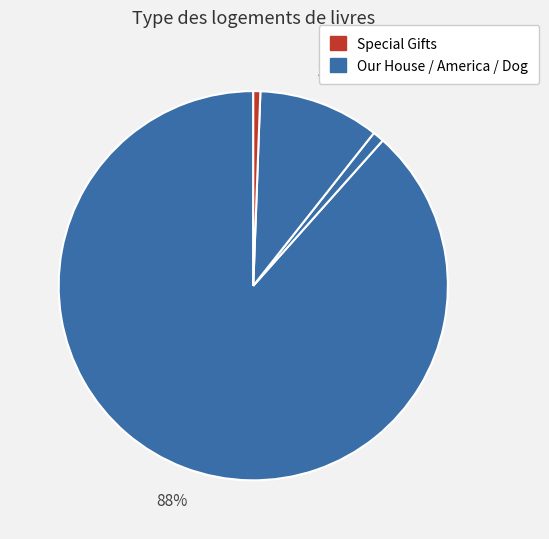

How many segments does this pie chart have?

4